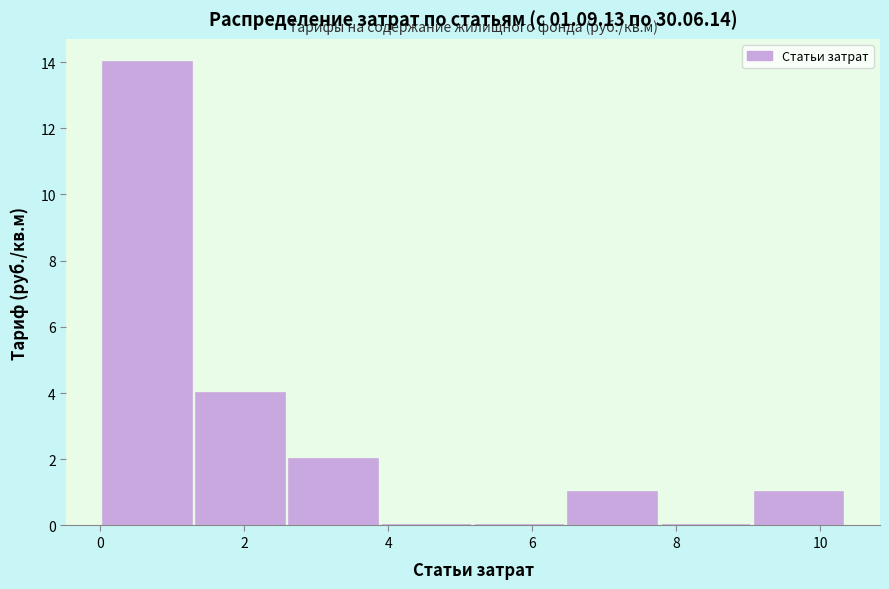

Reading left to right, list every bar in this chart as the range it spans on the x-axis followed by its height. Neither the bar edges nor the heights are printed on the chart, so give them approximately, as read against the axes.

0.0 to 1.4: 14
1.4 to 2.6: 4
2.6 to 4.0: 2
4.0 to 5.2: 0
5.2 to 6.6: 0
6.6 to 7.8: 1
7.8 to 9.0: 0
9.0 to 10.4: 1